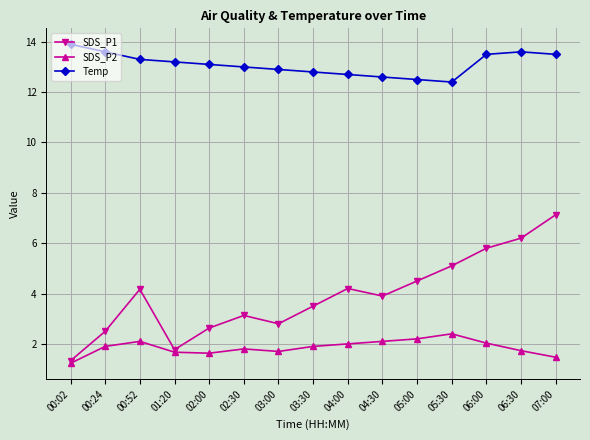

What is the label of the 2nd point from the left?

00:24